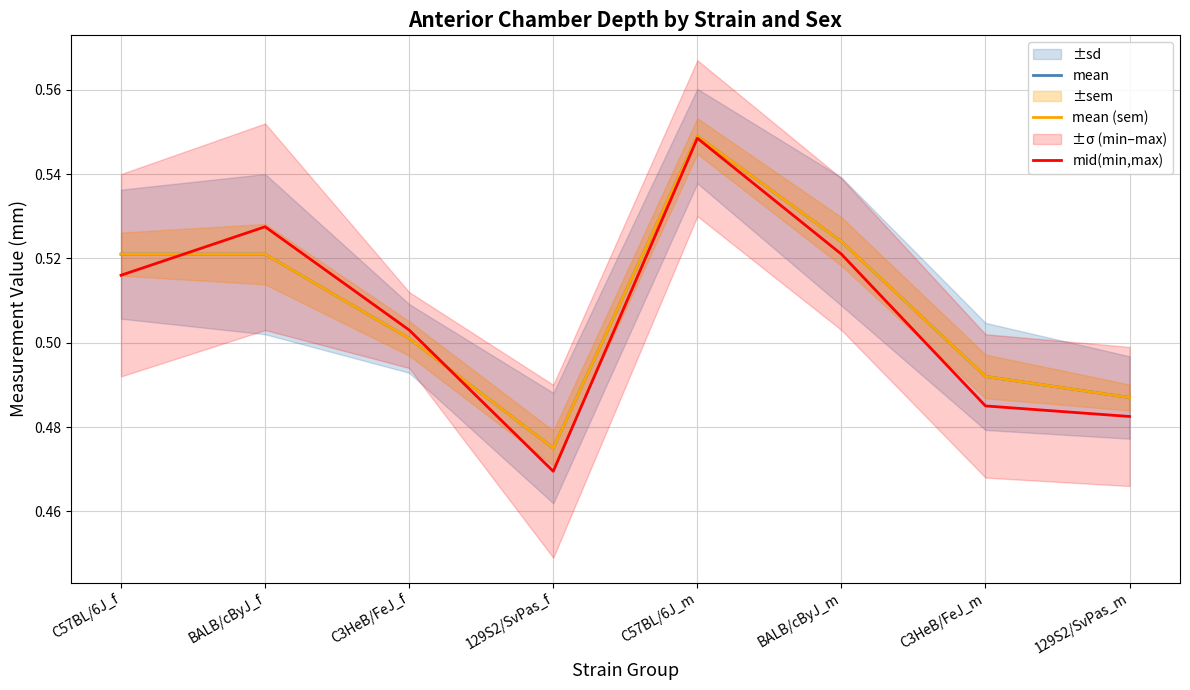

Reading right to left, what are all the values shown in this chart?

mean: 0.5	0.5	0.5	0.5	0.5	0.5	0.5	0.5
mean (sem): 0.5	0.5	0.5	0.5	0.5	0.5	0.5	0.5
mid(min,max): 0.5	0.5	0.5	0.5	0.5	0.5	0.5	0.5